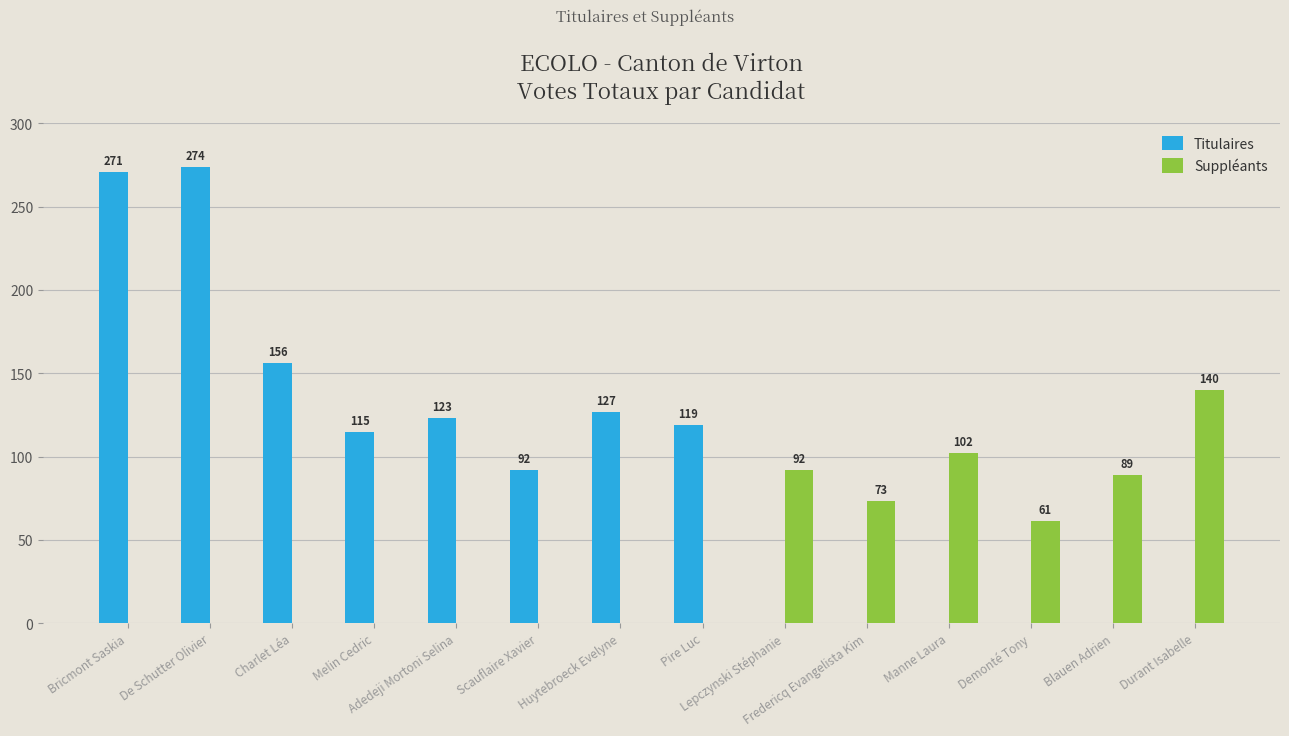

Reading left to right, list all the values displayed in this chart.

Titulaires: 271	274	156	115	123	92	127	119	0	0	0	0	0	0
Suppléants: 0	0	0	0	0	0	0	0	92	73	102	61	89	140